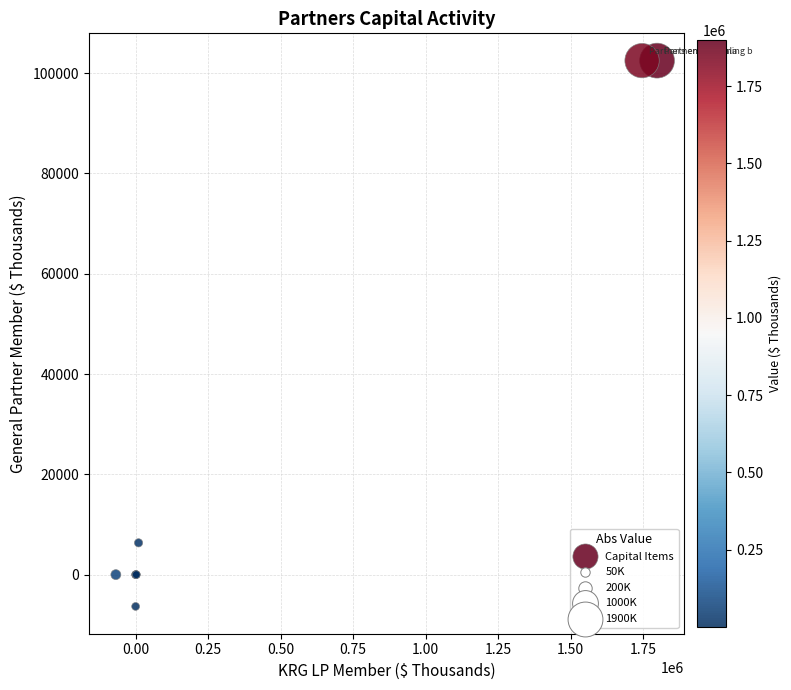

What Y value in the scatter plot is closest to 48079?

6342